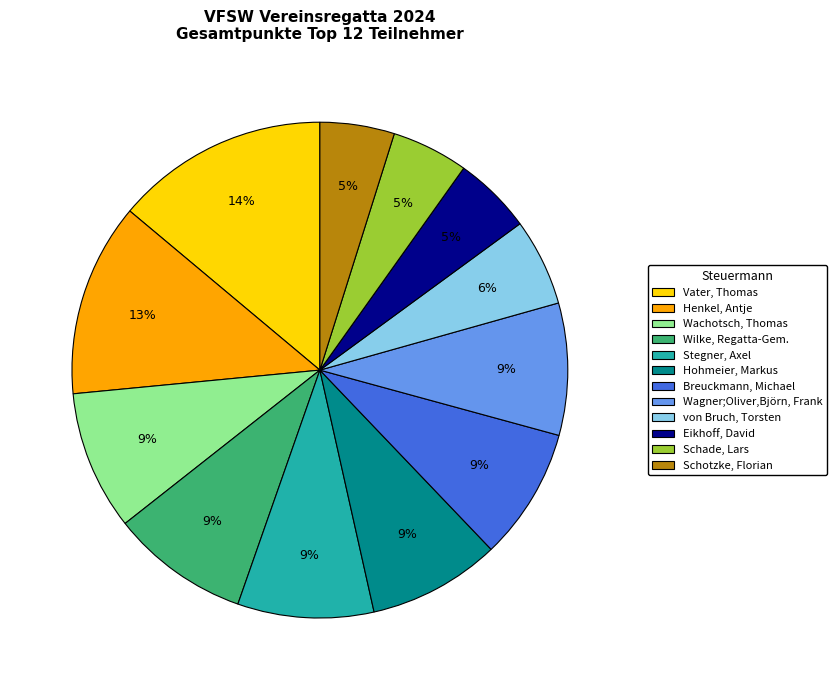

To the nearest percent, what is the difference between the Stegner, Axel and Schade, Lars slice percentages?

4%